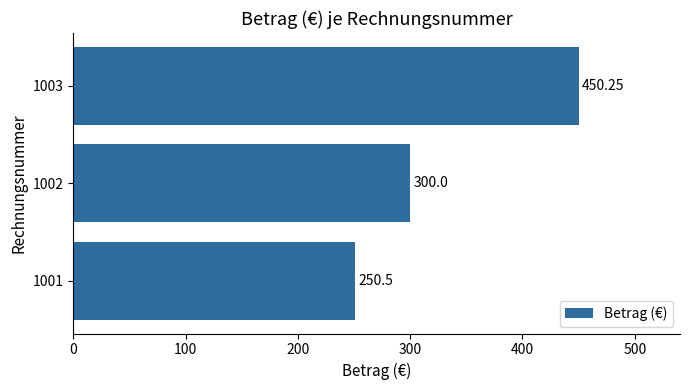

Rank the categories by value from highest to lowest.

1003, 1002, 1001